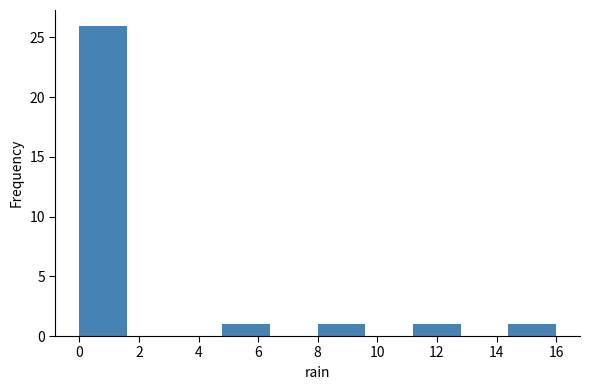

Over which range of the x-axis is the bar tallest?

0.0 to 1.6